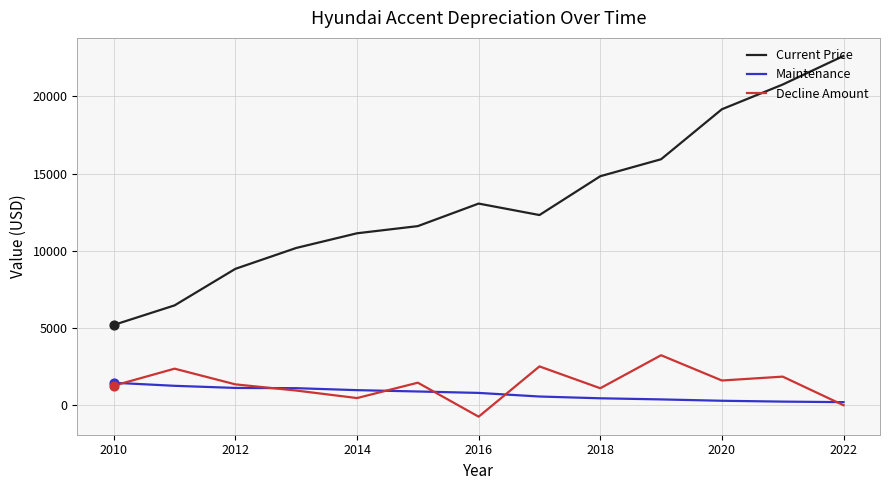

Which series has the largest total across all categories?

Current Price